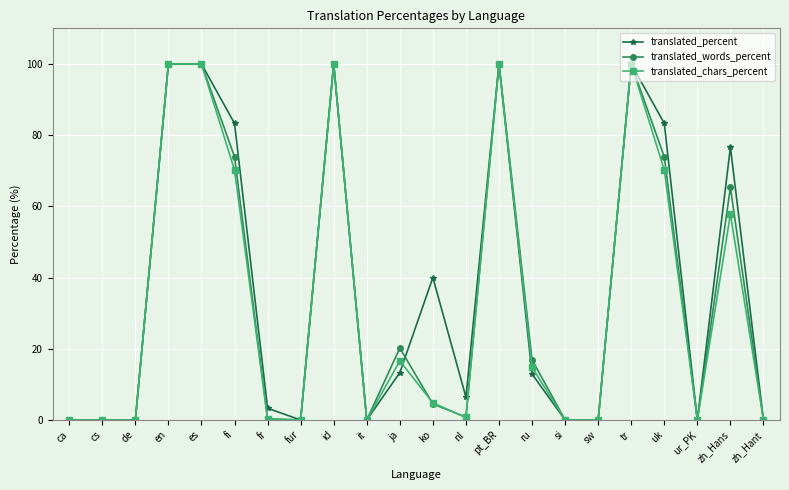

What is the average value of the translated_chars_percent series?

33.4